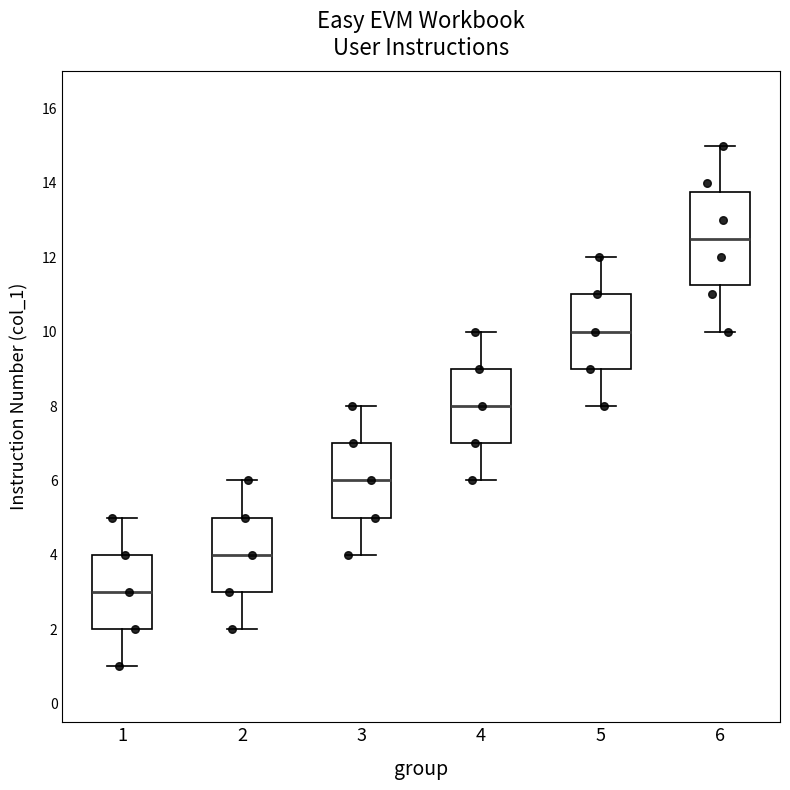

Which box's median line is the lowest?

1